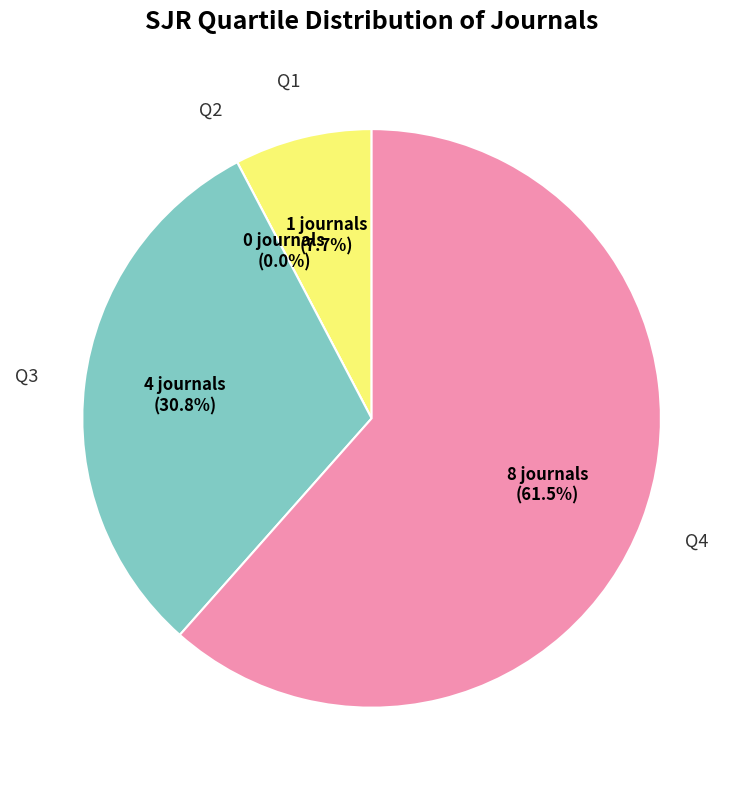

How many slices are in this pie chart?

4